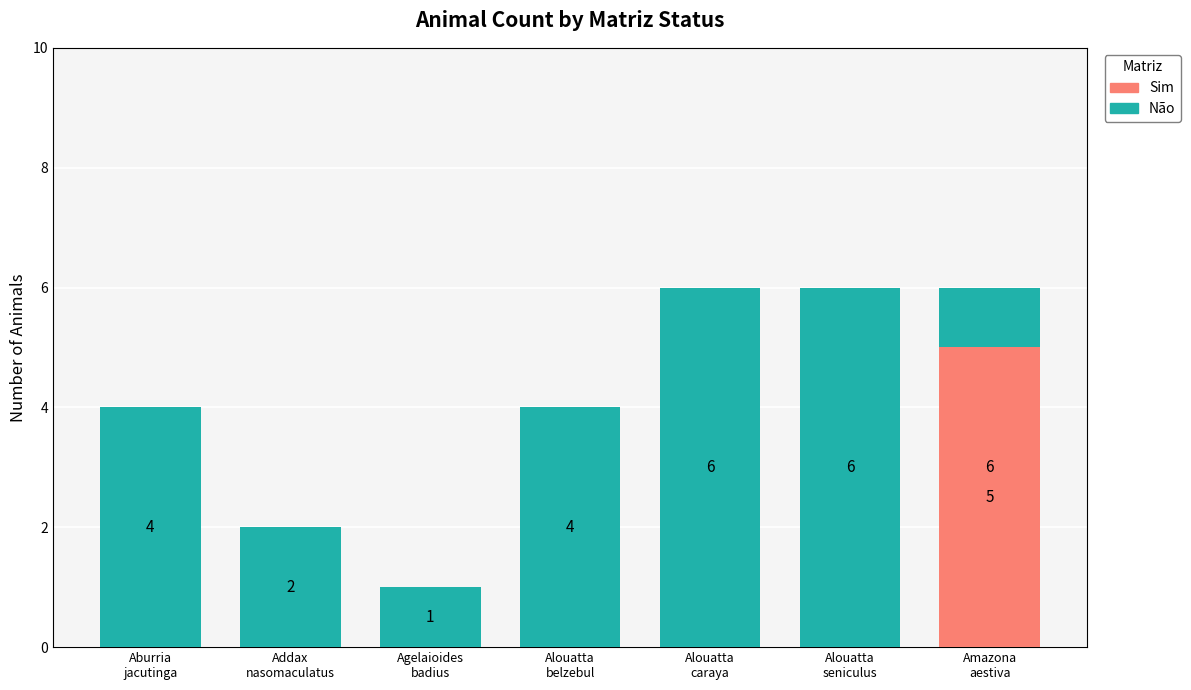

List the series in order of their overall mean, highest first.

Não, Sim